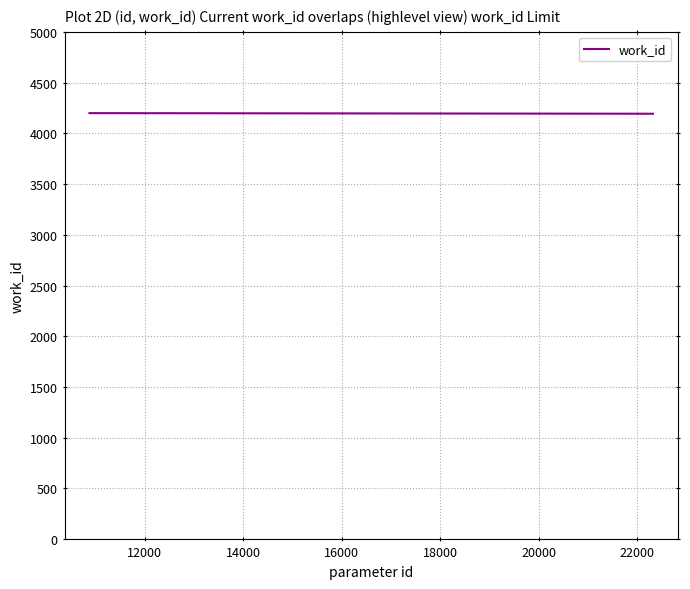

Does the chart have visible grid lines?

Yes